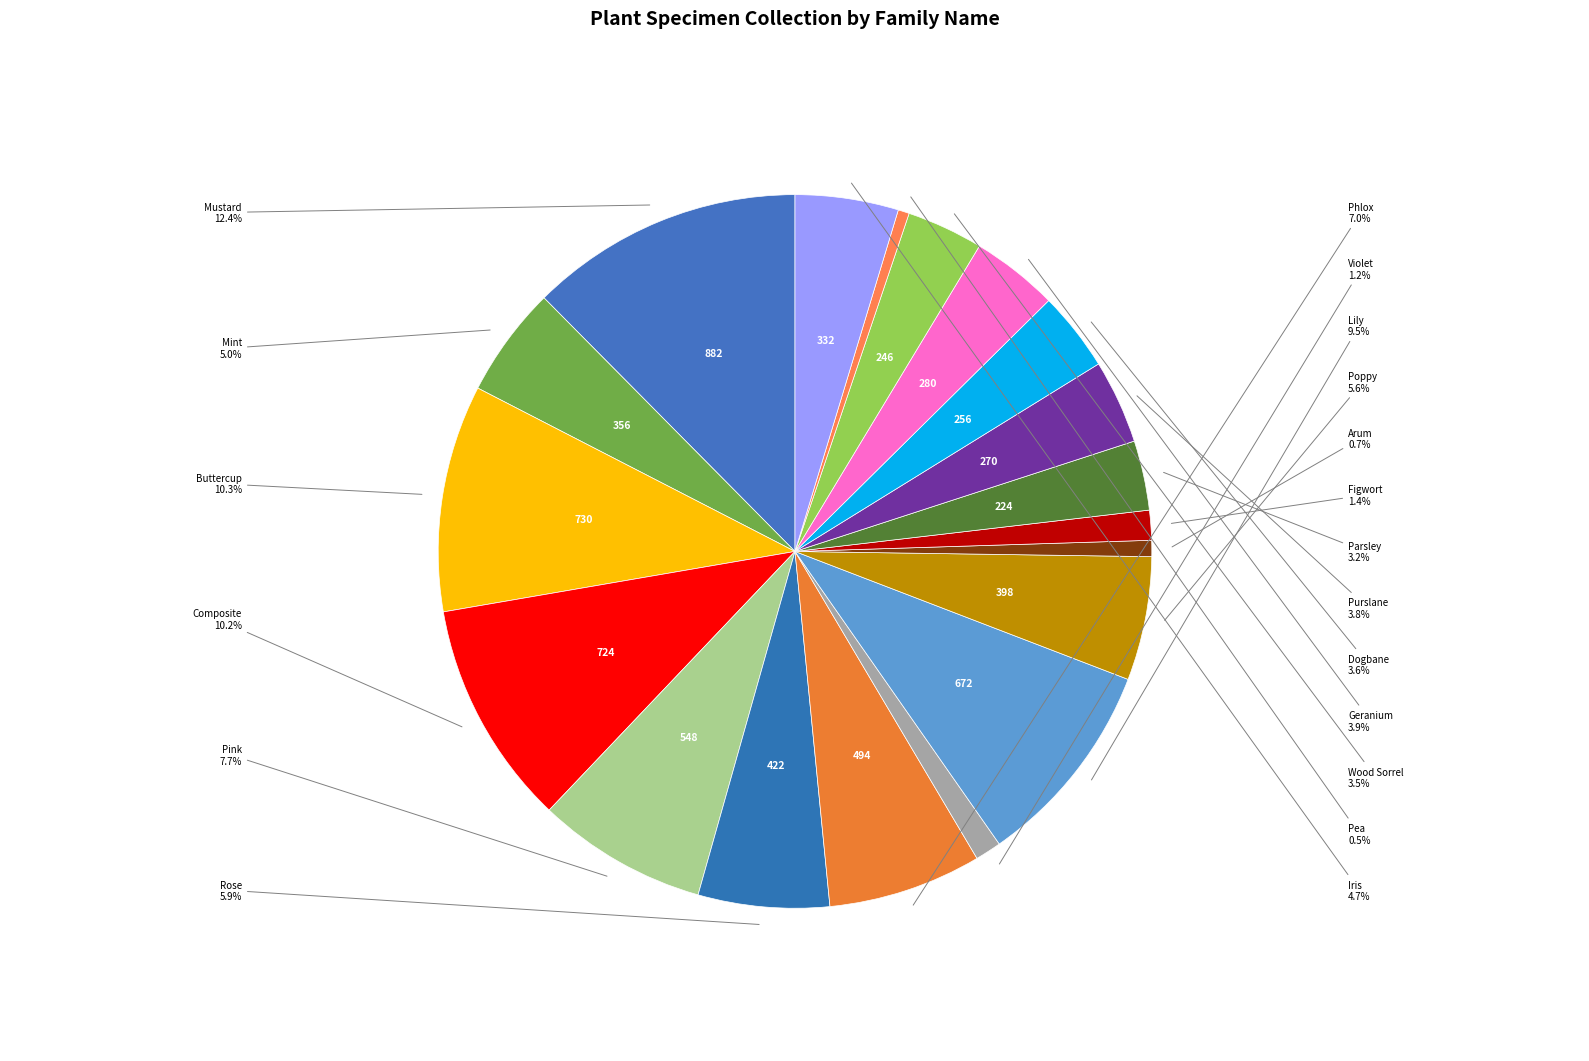

Count the number of slices in the pie.

19